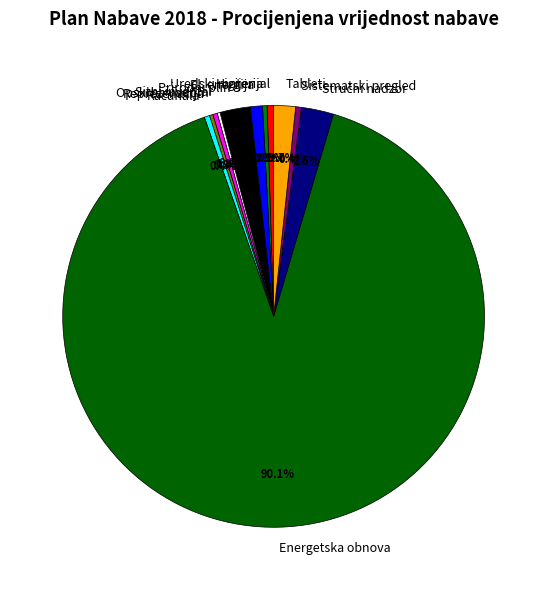

Approximately how many times larger is the value at Opskrba vodom compared to El. energija?

0.4